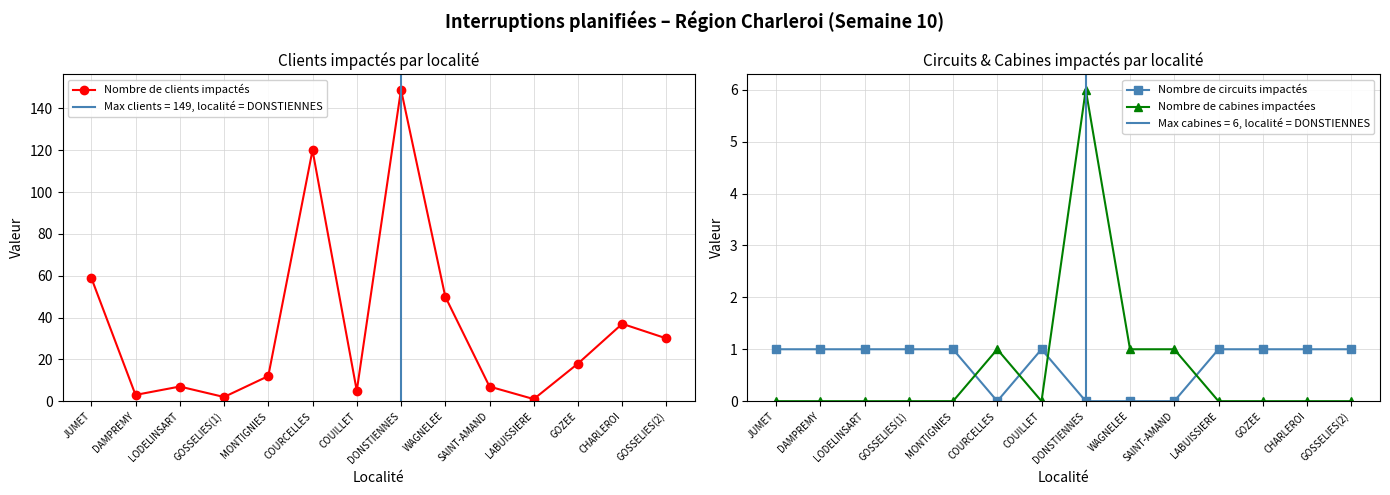

At which label does Nombre de clients impactés first exceed 18?

JUMET